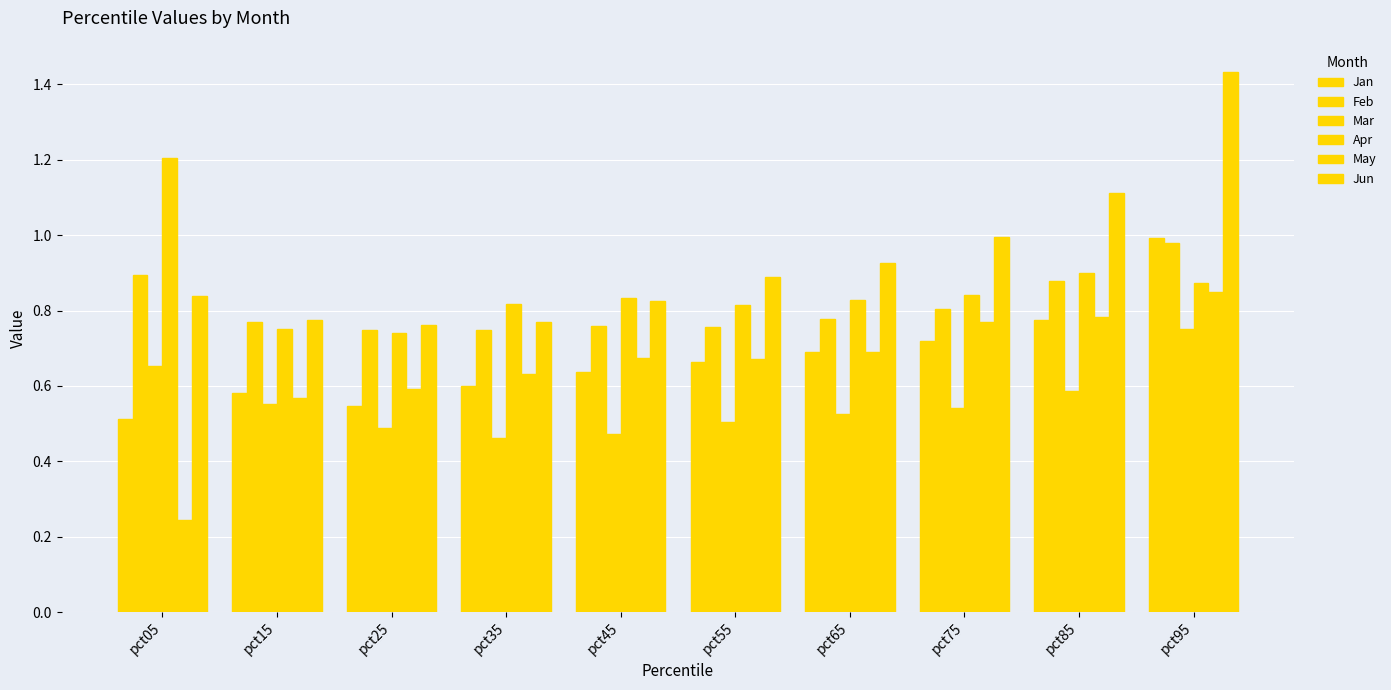

Which series has the widest spread of values?

Jun